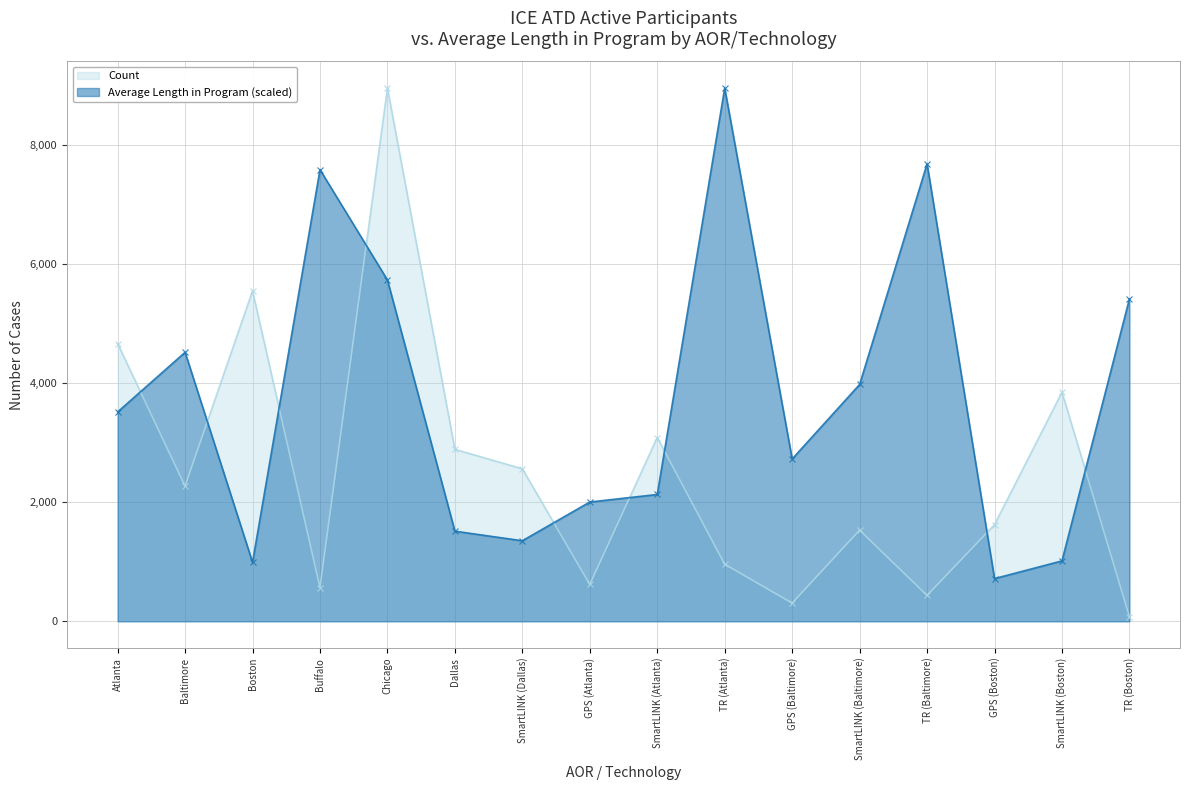

How many lines are shown in the chart?

2